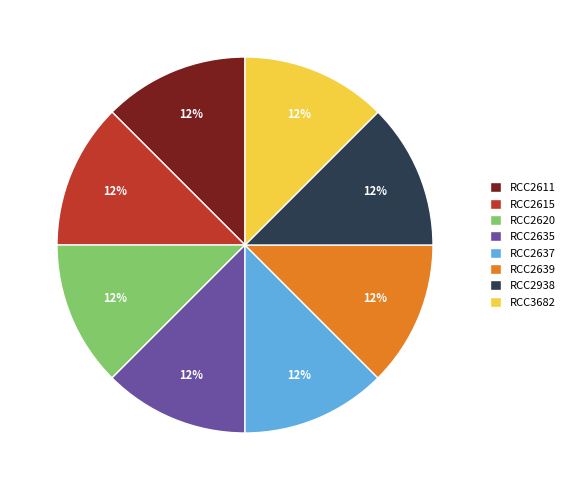

Approximately how many times larger is the value at RCC2639 compared to RCC2637?

1.0